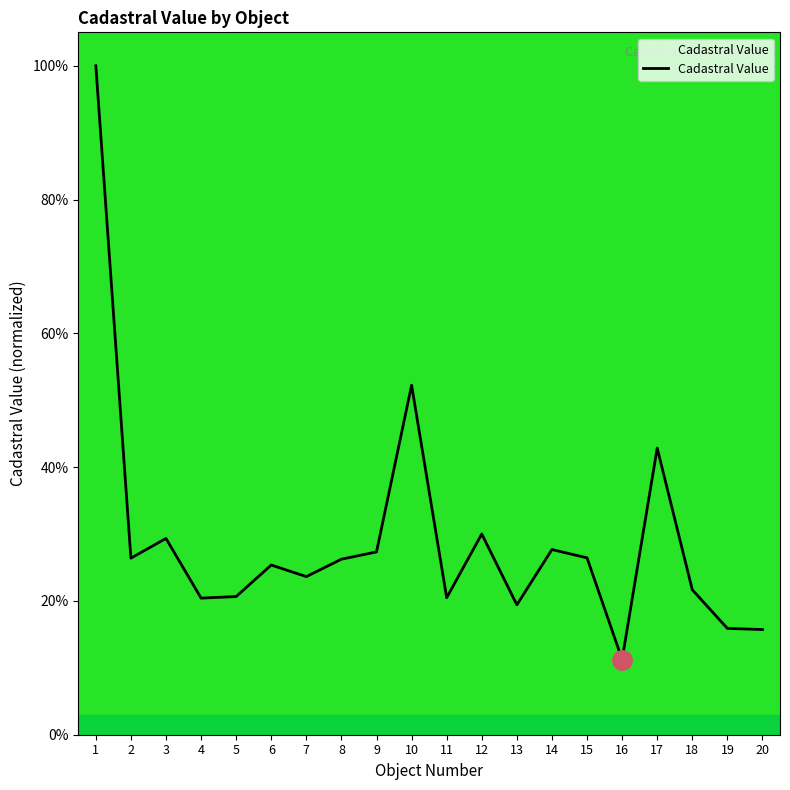

Between 6 and 18, which is larger?

6